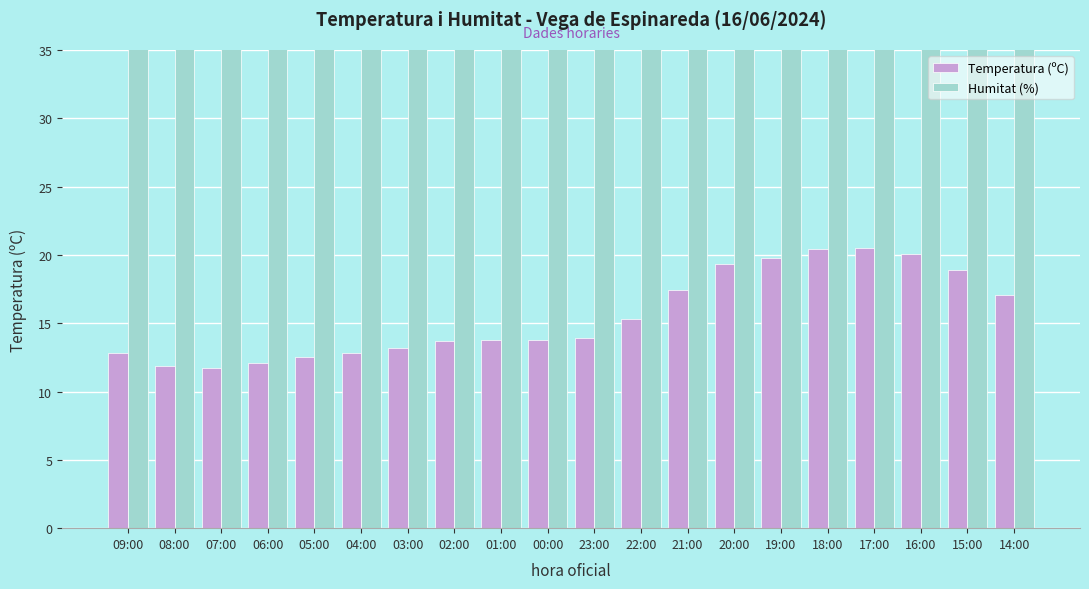

Reading left to right, list all the values displayed in this chart.

Temperatura (ºC): 12.8	11.9	11.7	12.1	12.5	12.8	13.2	13.7	13.8	13.8	13.9	15.3	17.4	19.3	19.8	20.4	20.5	20.1	18.9	17.1
Humitat (%): 87.0	89.0	88.0	86.0	81.0	78.0	78.0	76.0	75.0	74.0	72.0	64.0	56.0	51.0	52.0	47.0	43.0	43.0	48.0	51.0